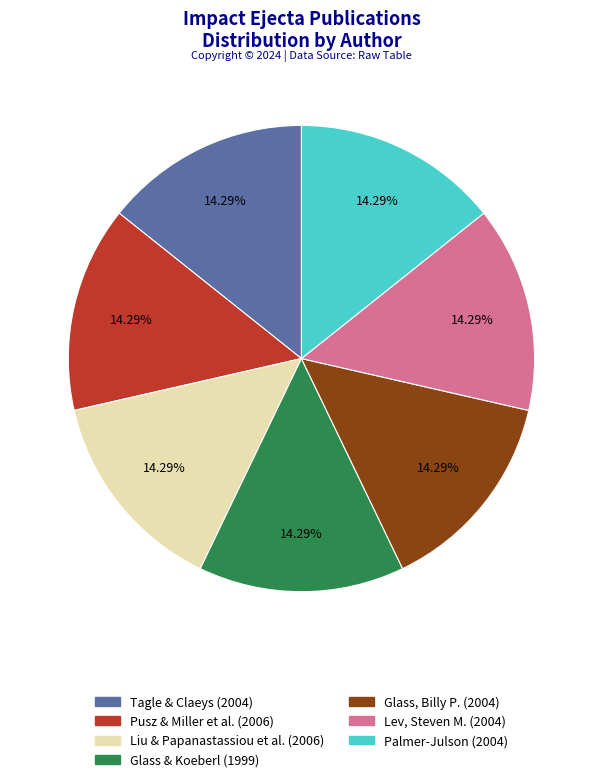

Combined, do Palmer-Julson (2004) and Lev, Steven M. (2004) account for over 50%?

No